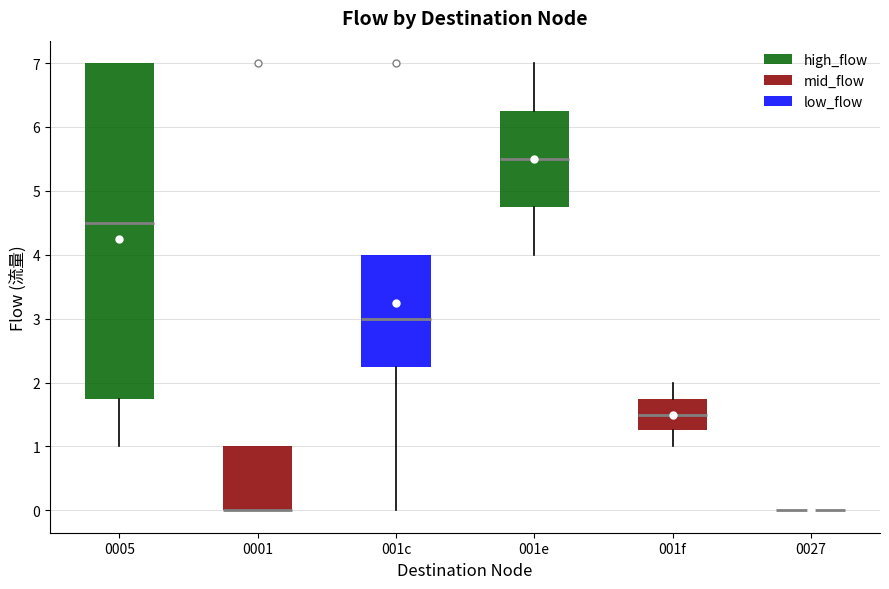

Comparing the boxes themselves (not the whiskers), which one is the tallest?

0005